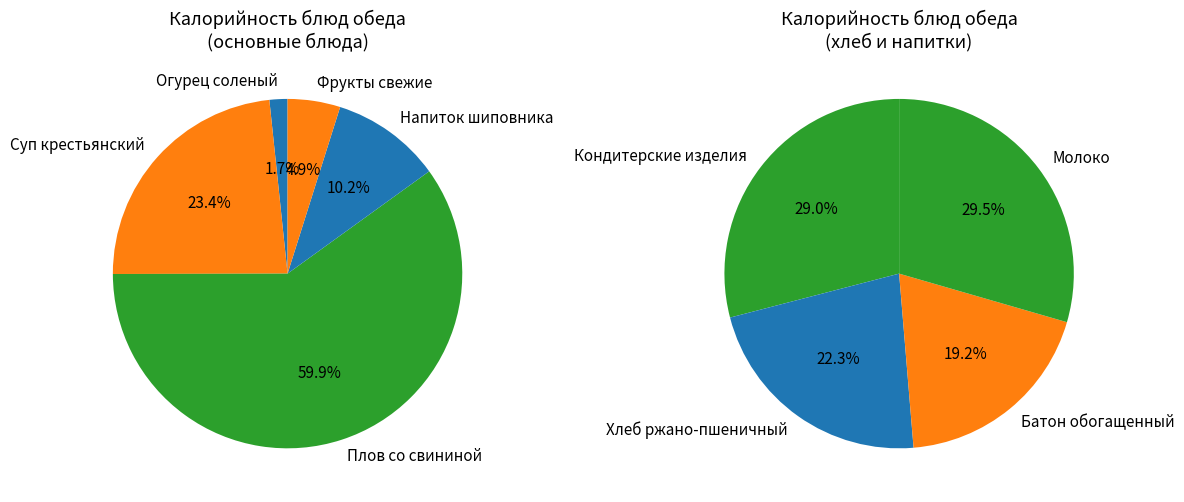

Which category has the smallest portion of the pie?

Огурец соленый